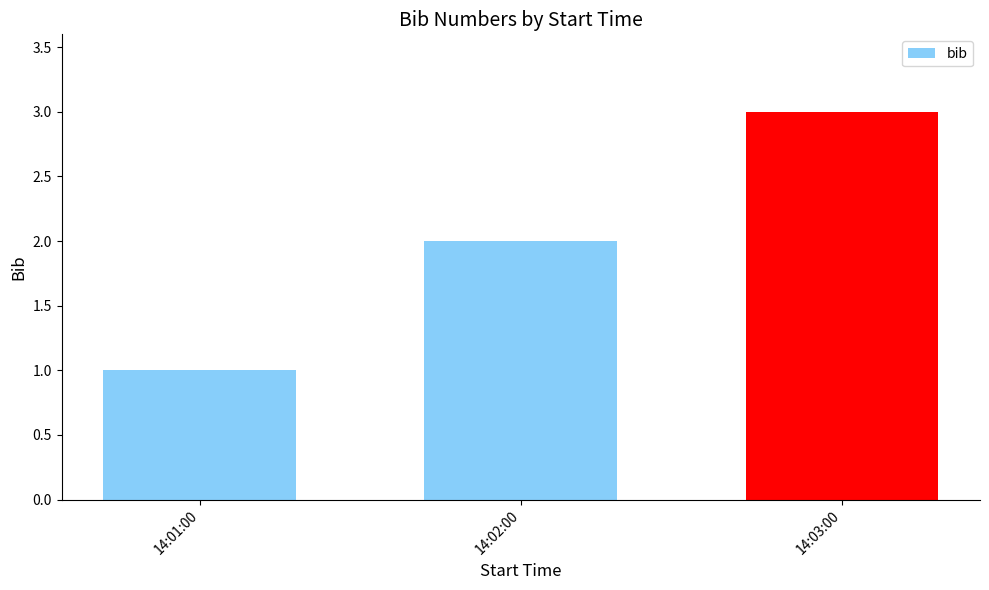

Which has a higher value, 14:01:00 or 14:03:00?

14:03:00